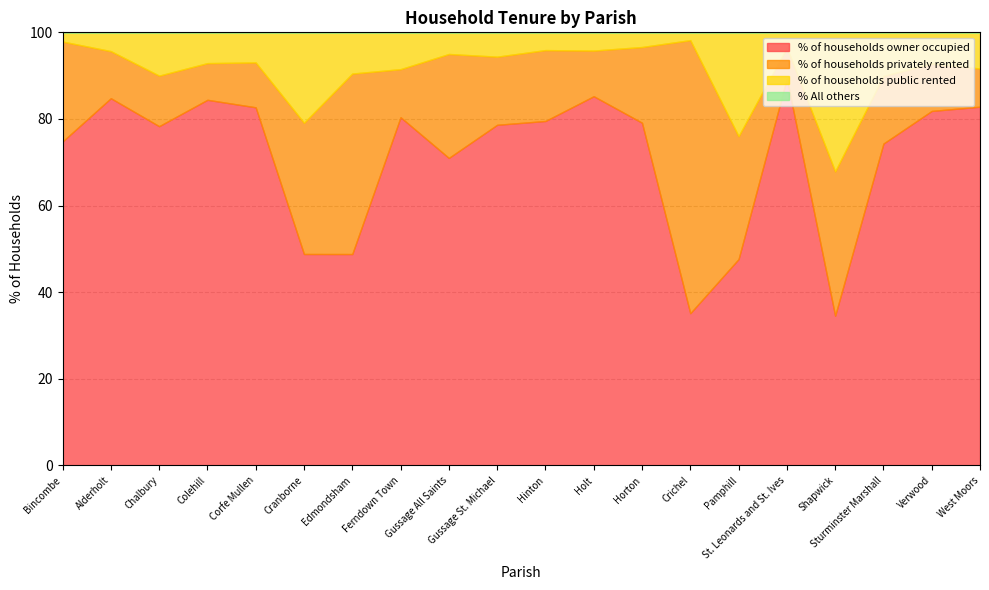

How many data points does each series have?

20